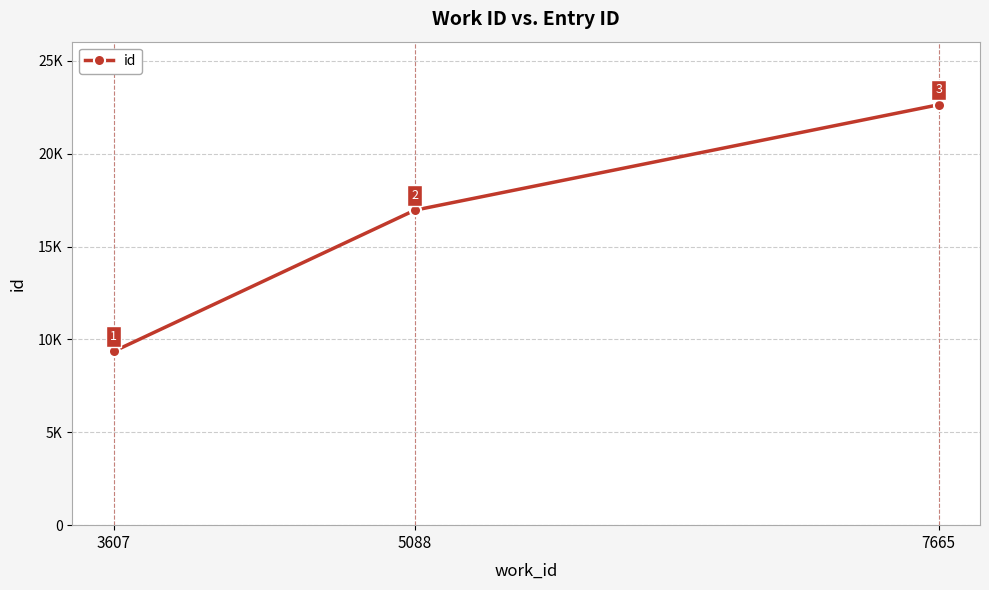

Where is the data nearest to the value 15998?

5088